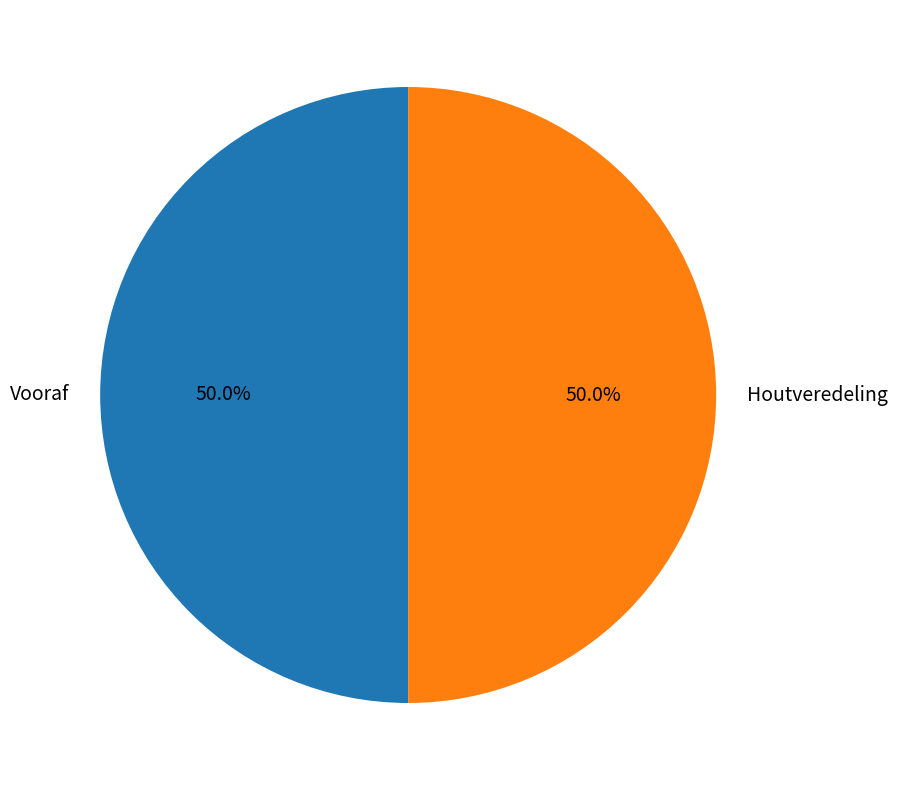

What is the ratio of the value at Vooraf to the value at Houtveredeling?

1.0